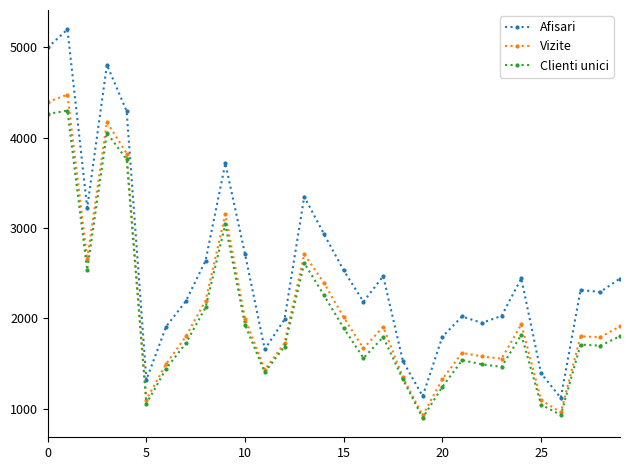

How many lines are shown in the chart?

3